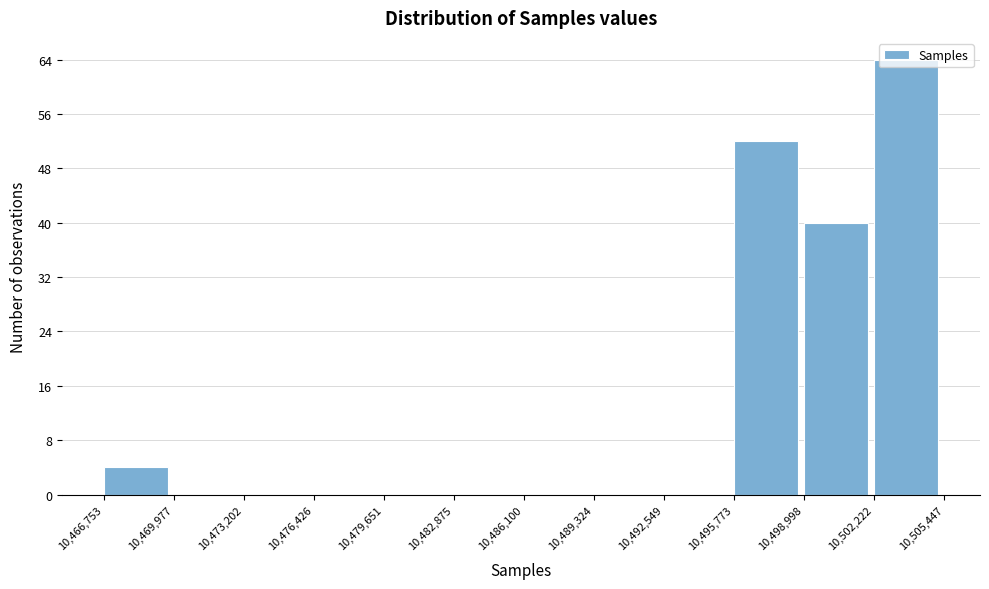

Which range on the x-axis has the tallest bar?

10,502,222 to 10,505,447